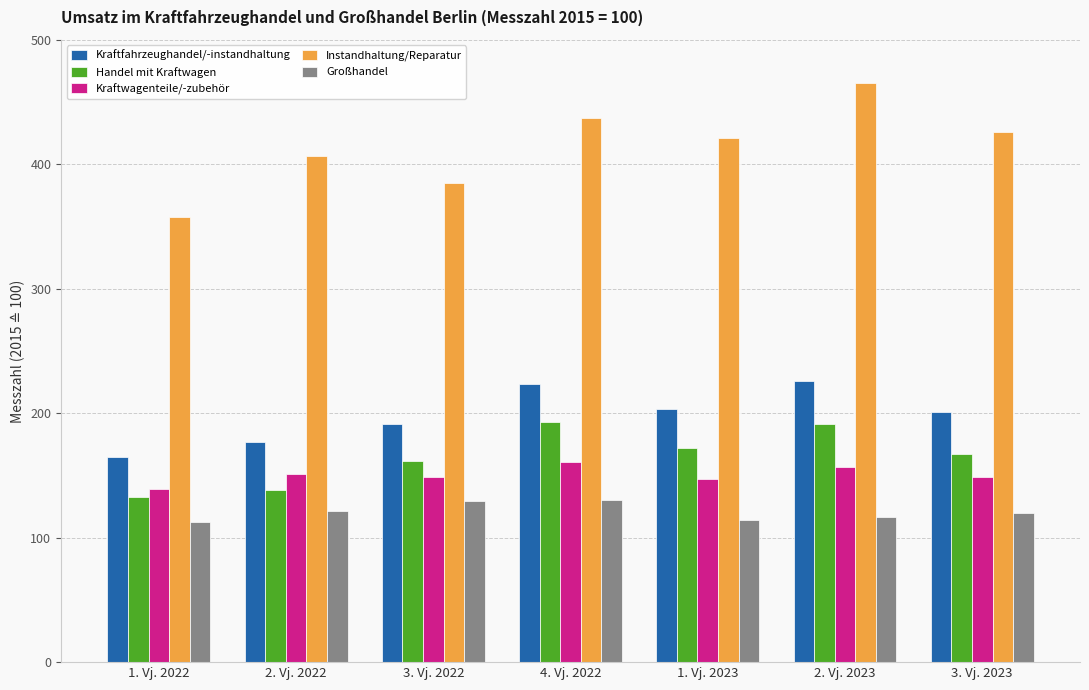

What is the maximum value shown in the chart?

464.9